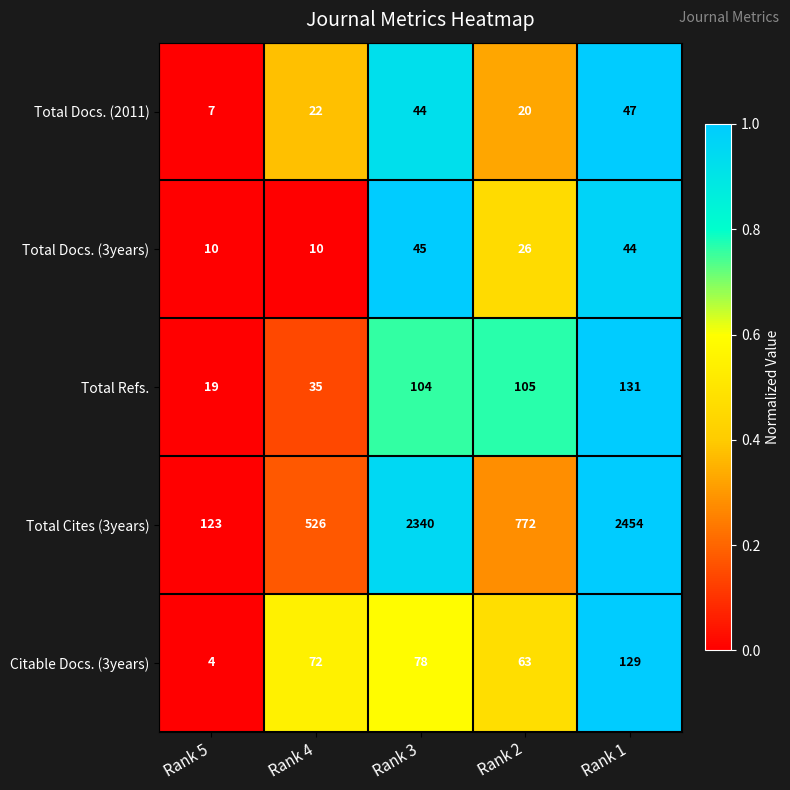

Which series has the widest spread of values?

Total Cites (3years)